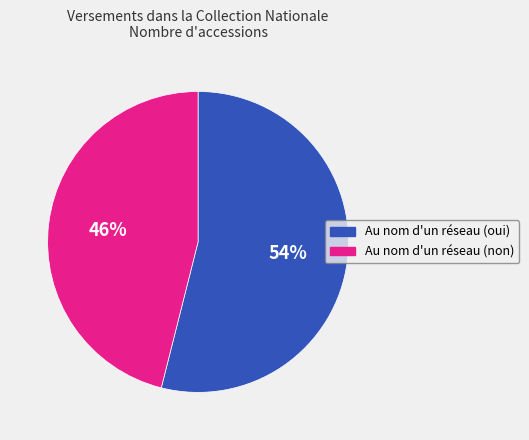

How many segments does this pie chart have?

2